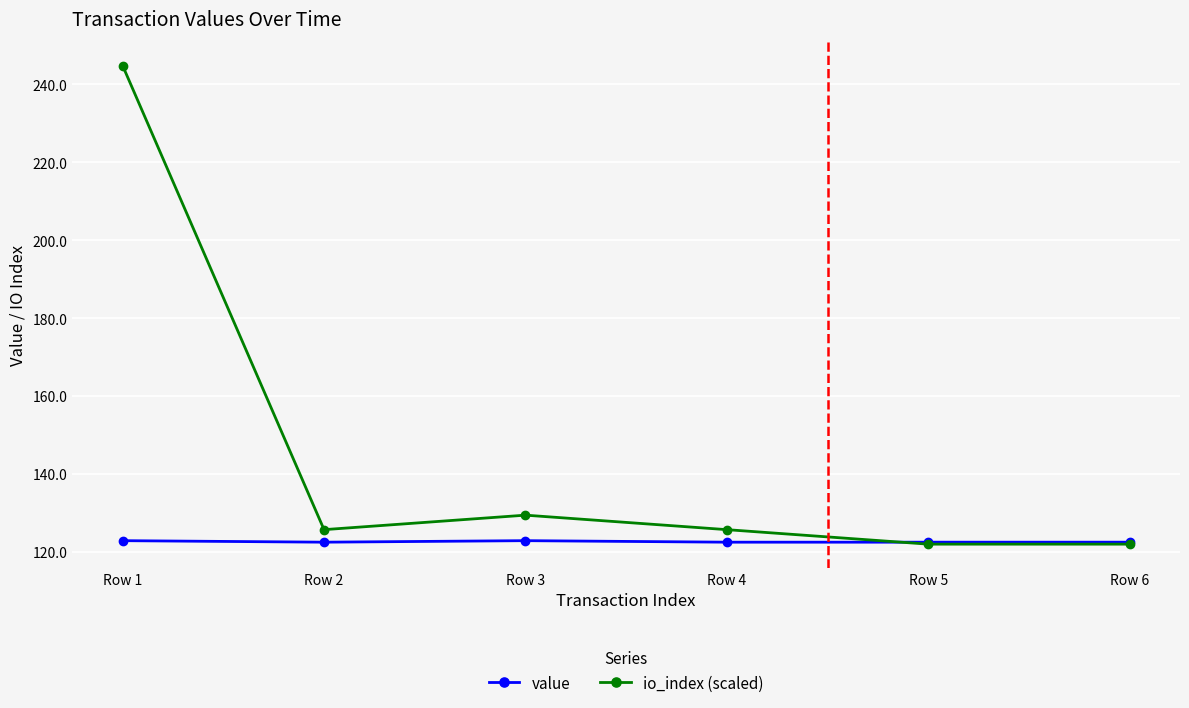

The value of io_index (scaled) at Row 1 is 244.8. True or false?

True